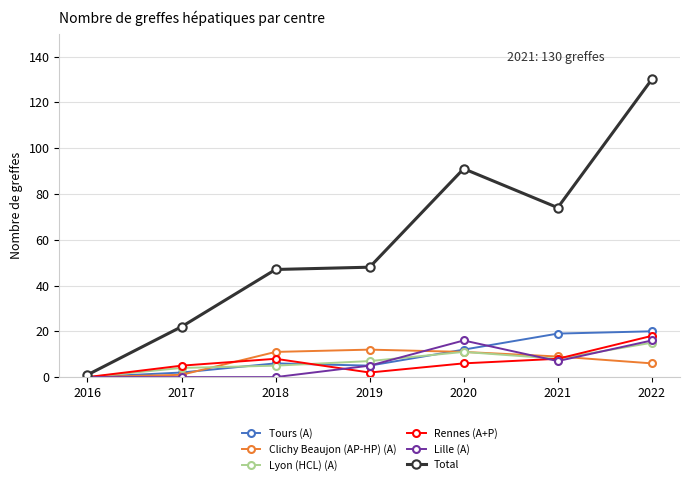

The Rennes (A+P) series shows -11 at 2016. True or false?

False